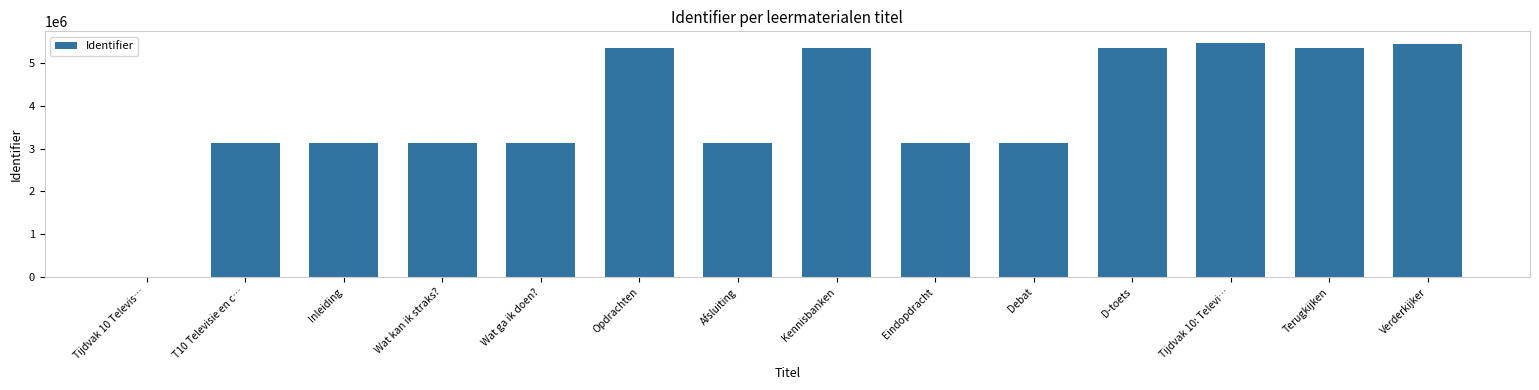

What is the approximate value at Debat, to the nearest 10?

3133780